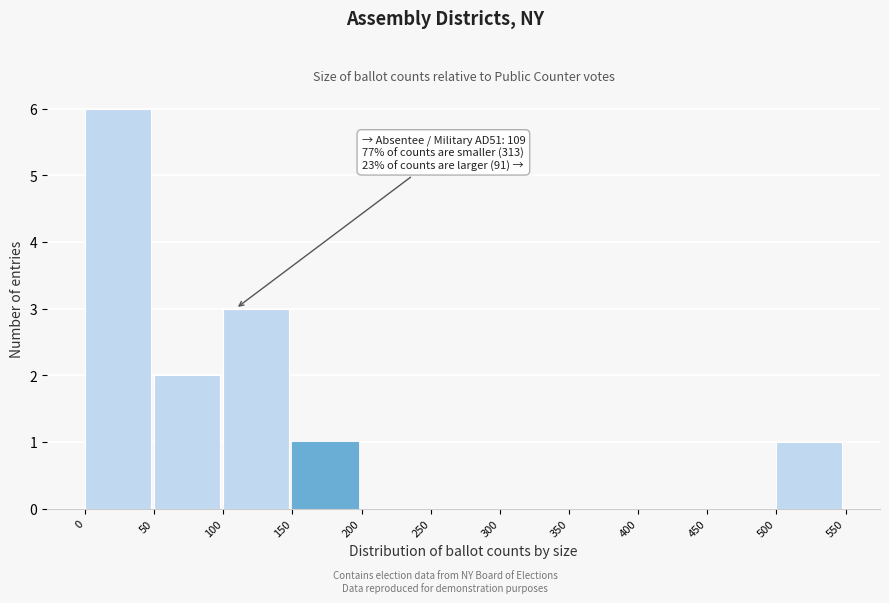

Which range on the x-axis has the tallest bar?

0 to 50